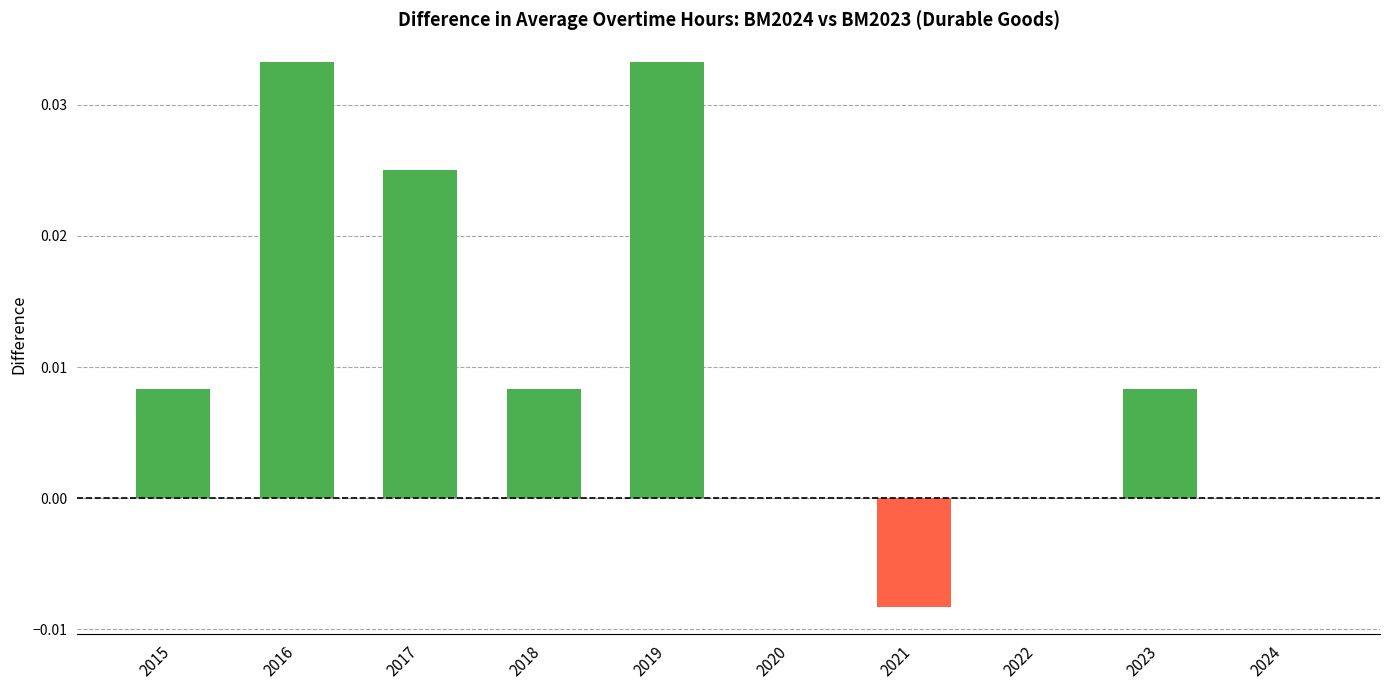

How many data points does each series have?

10